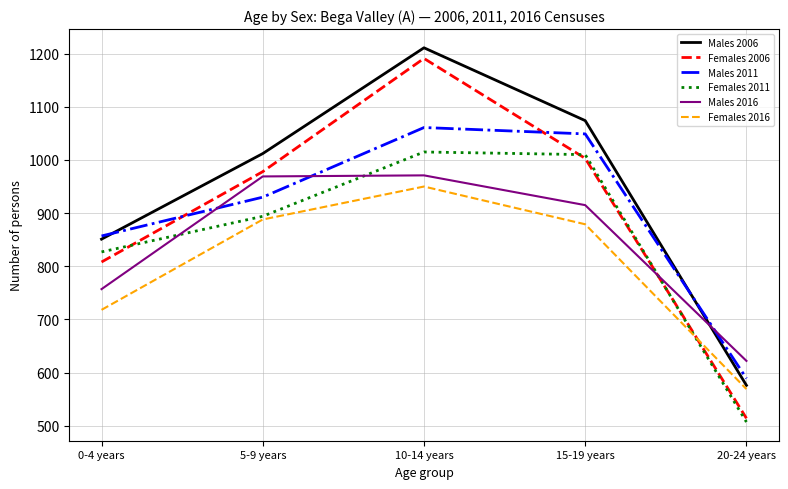

List the series in order of their peak value, lowest first.

Females 2016, Males 2016, Females 2011, Males 2011, Females 2006, Males 2006